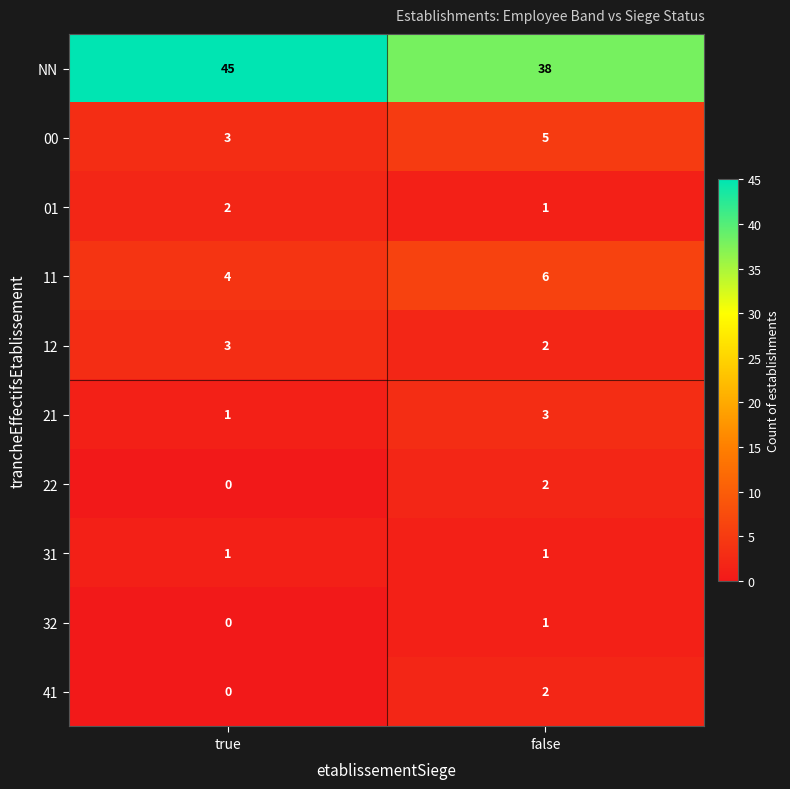

What is the sum of the 01 values at true and false?

3